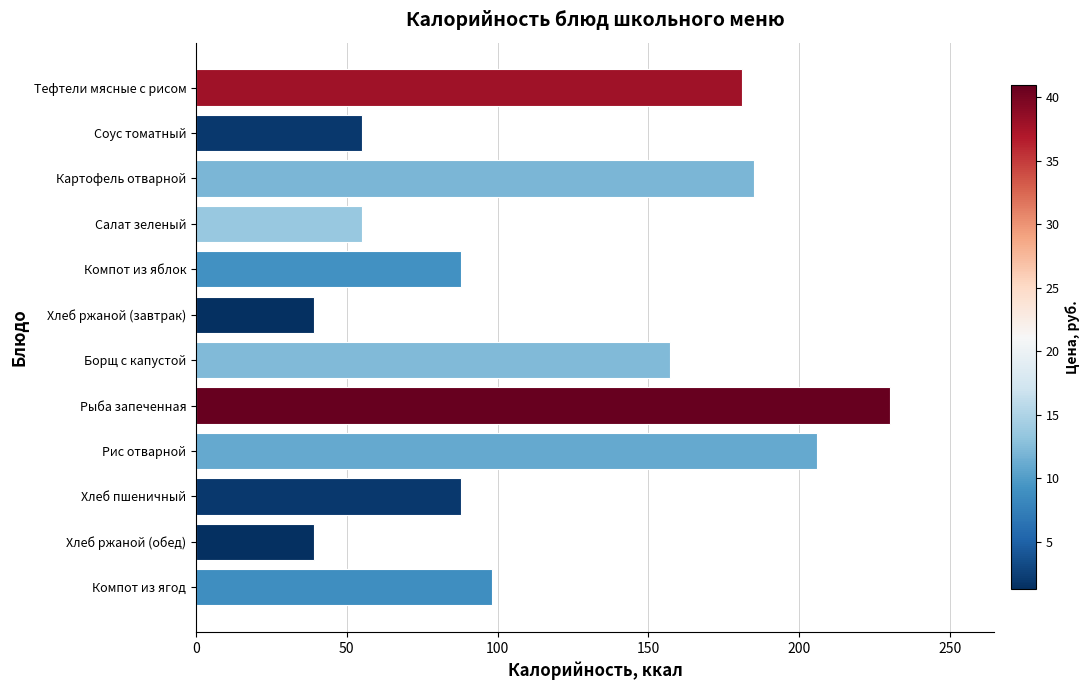

Approximately how many times larger is the value at Соус томатный compared to Компот из ягод?

0.6